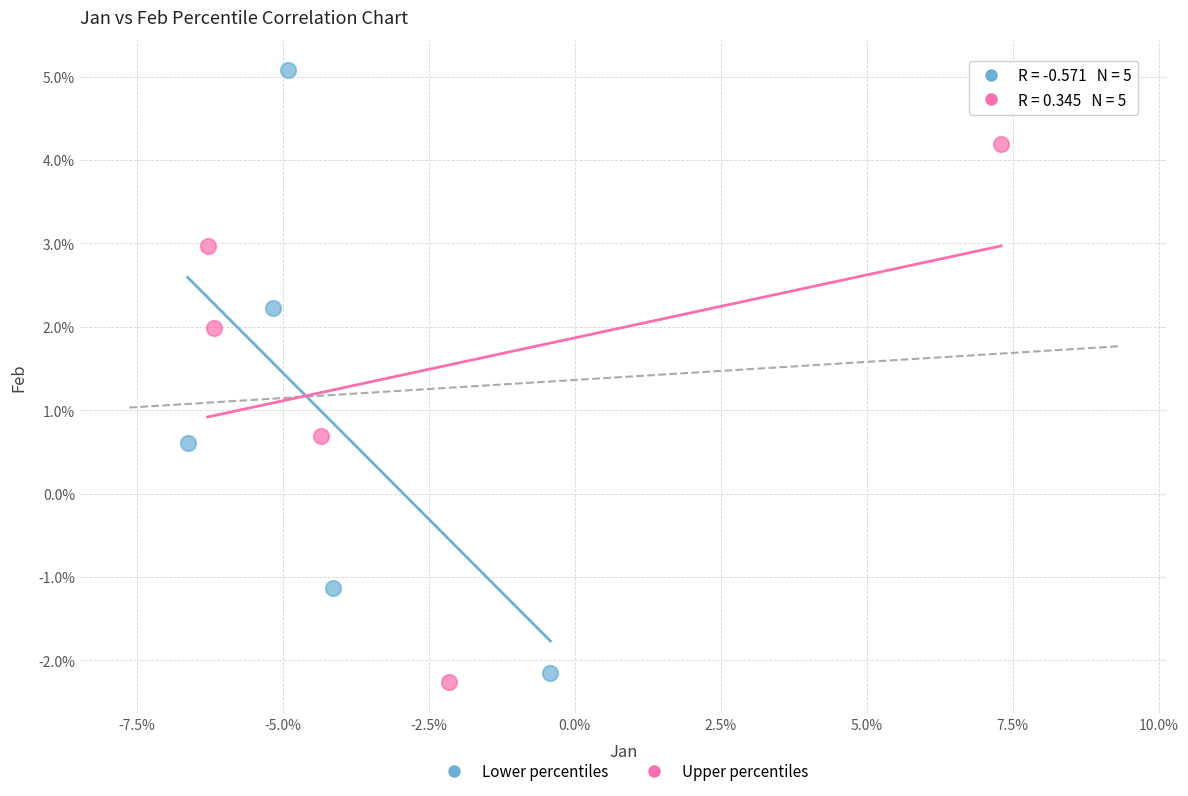

What are all the series names shown in the legend?

Lower percentiles, Upper percentiles